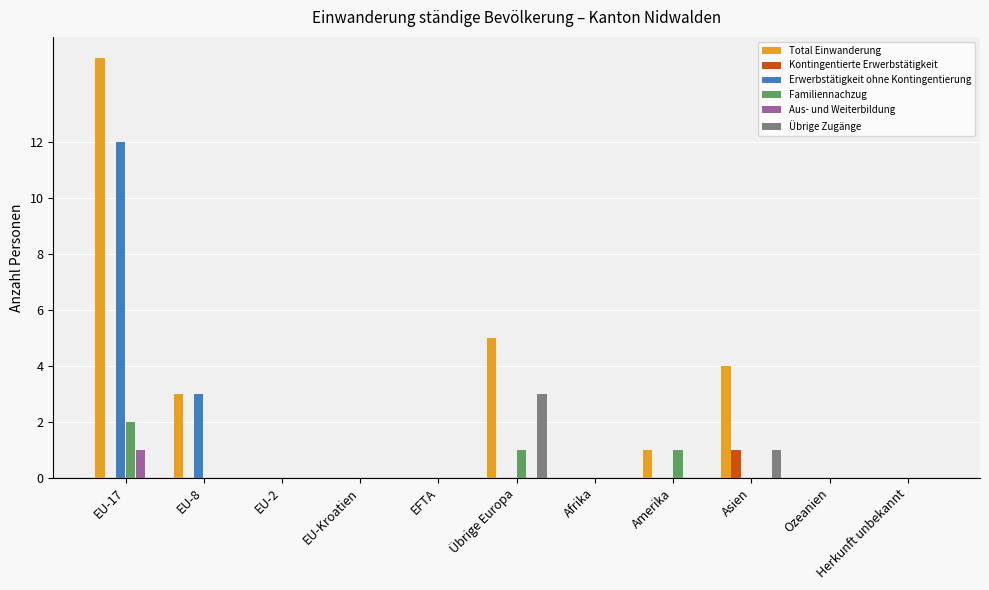

True or false: Kontingentierte Erwerbstätigkeit has a value of -1 at Ozeanien.

False